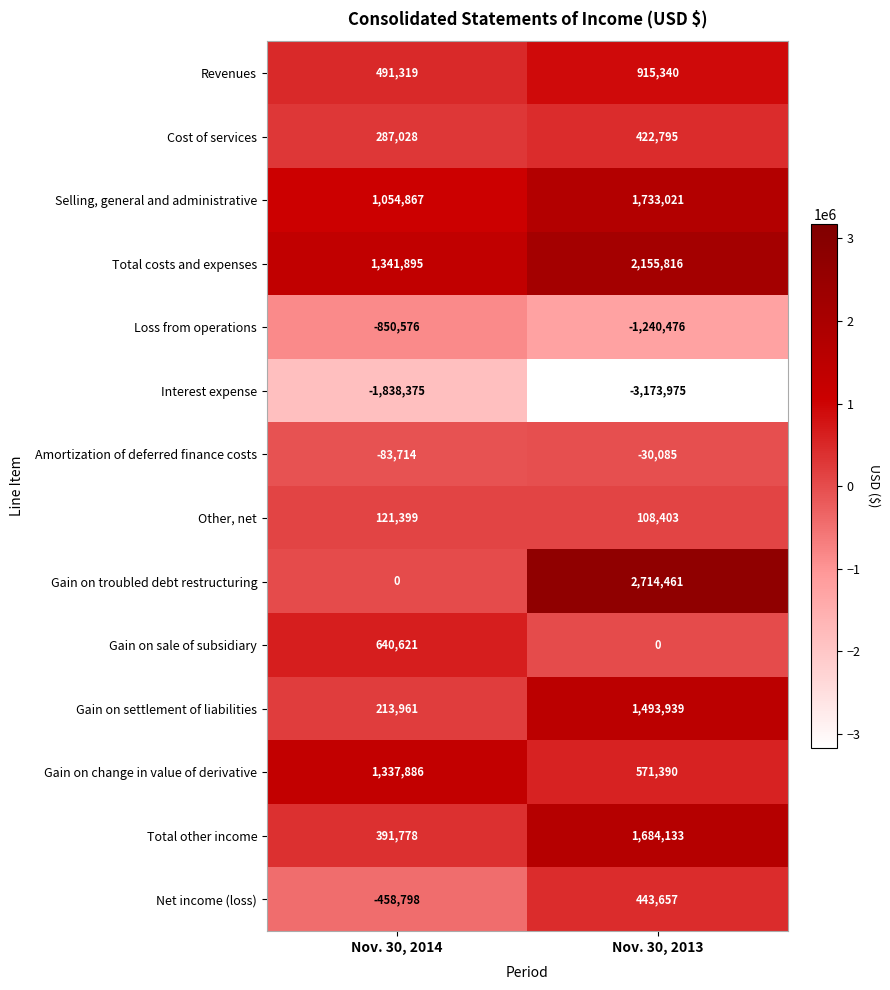

Which series has the largest range (max minus min)?

Gain on troubled debt restructuring